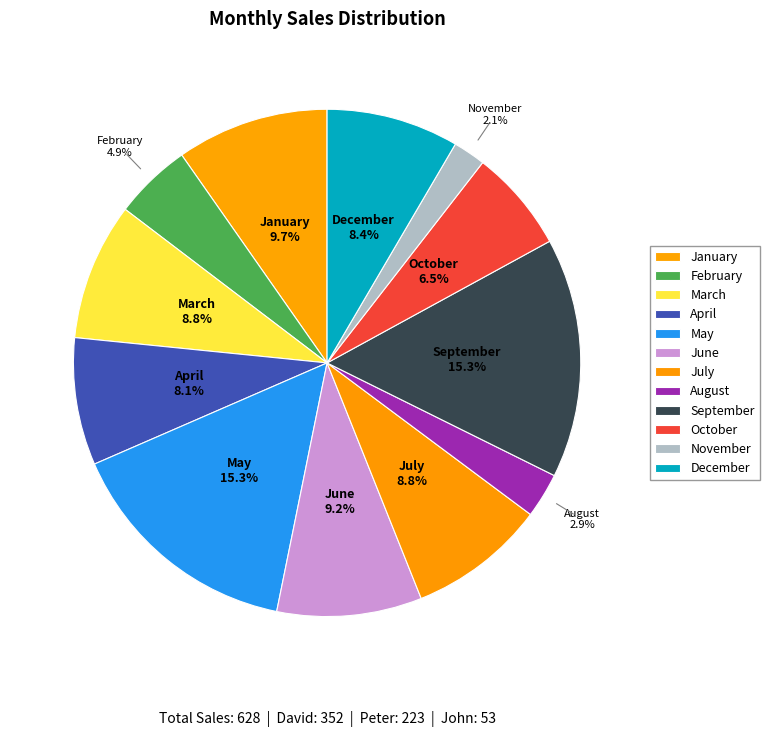

How many slices are in this pie chart?

12